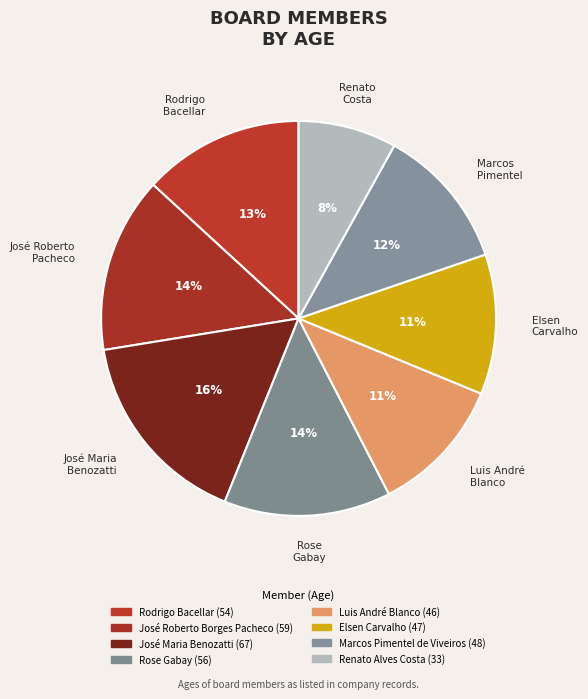

Count the number of slices in the pie.

8